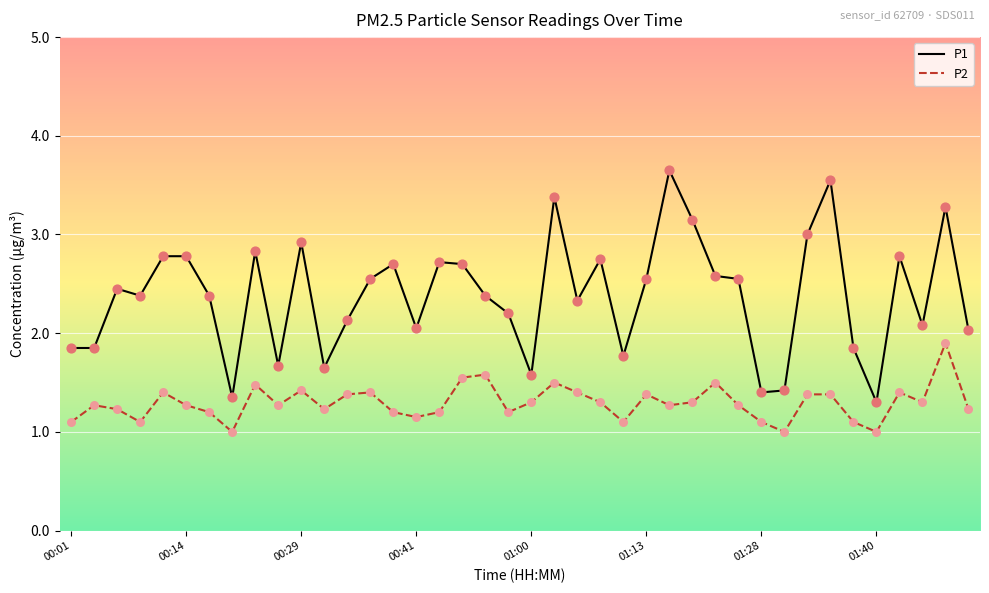

Which series has the largest range (max minus min)?

P1